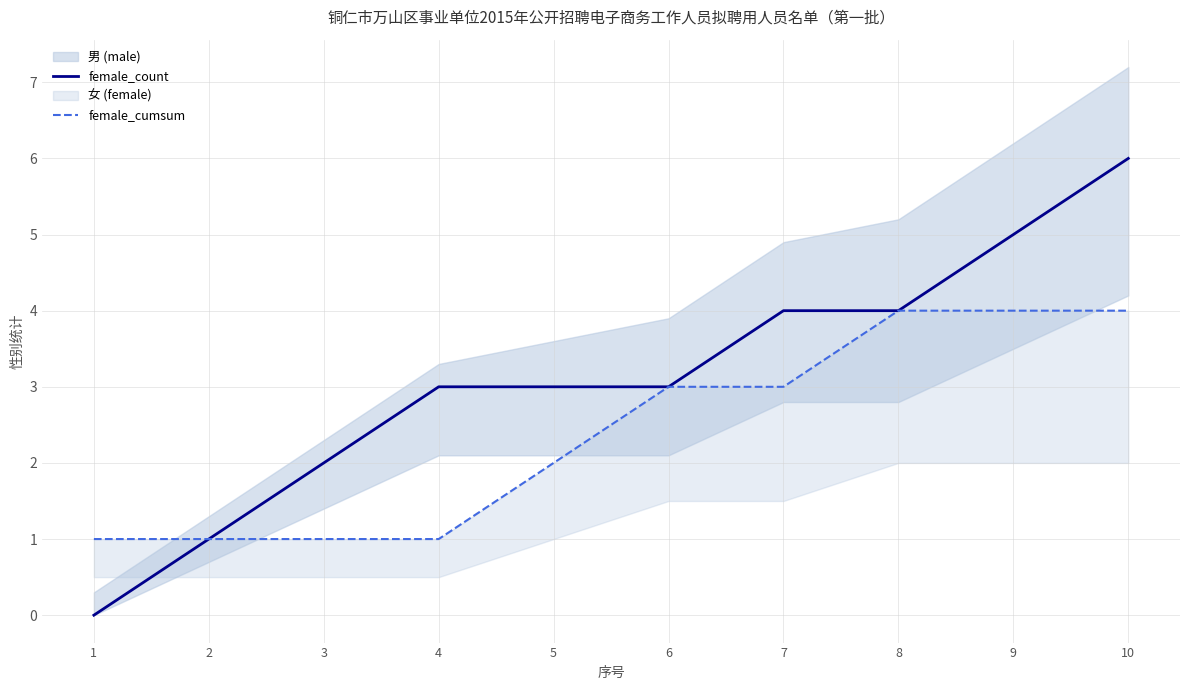

The female_cumsum series shows 2 at 3. True or false?

False